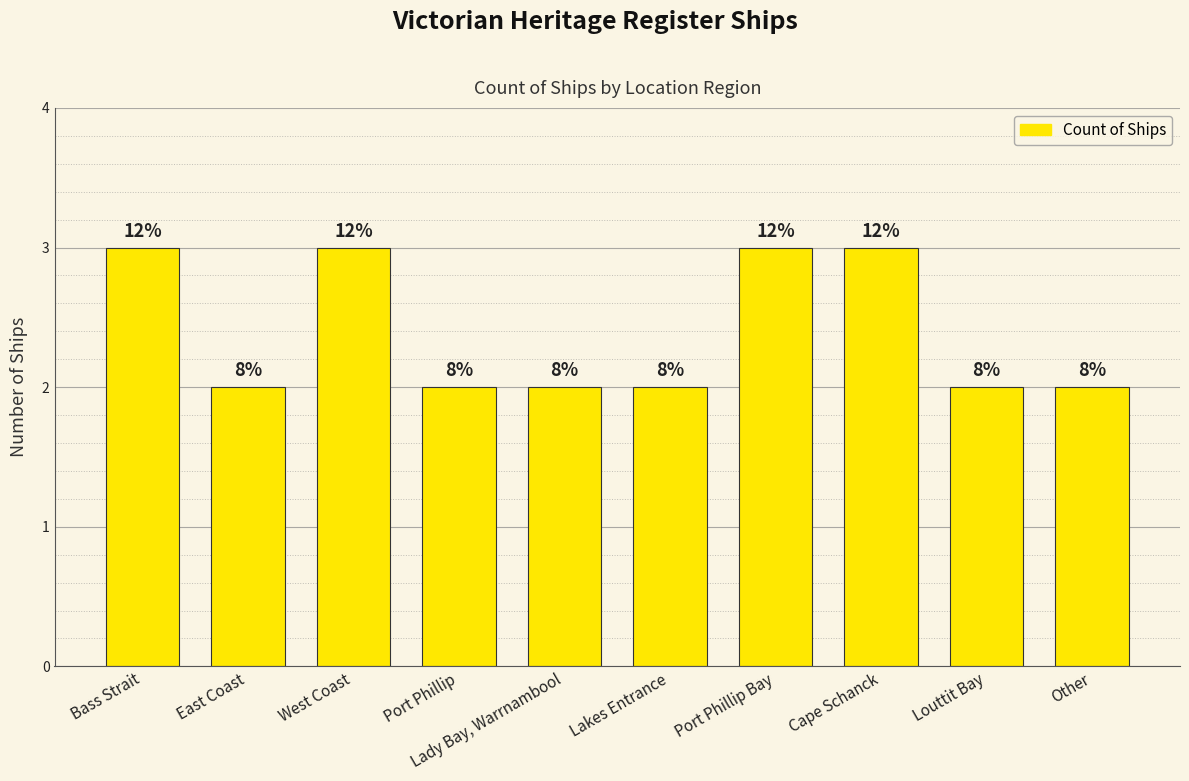

How many bars are there in total?

10